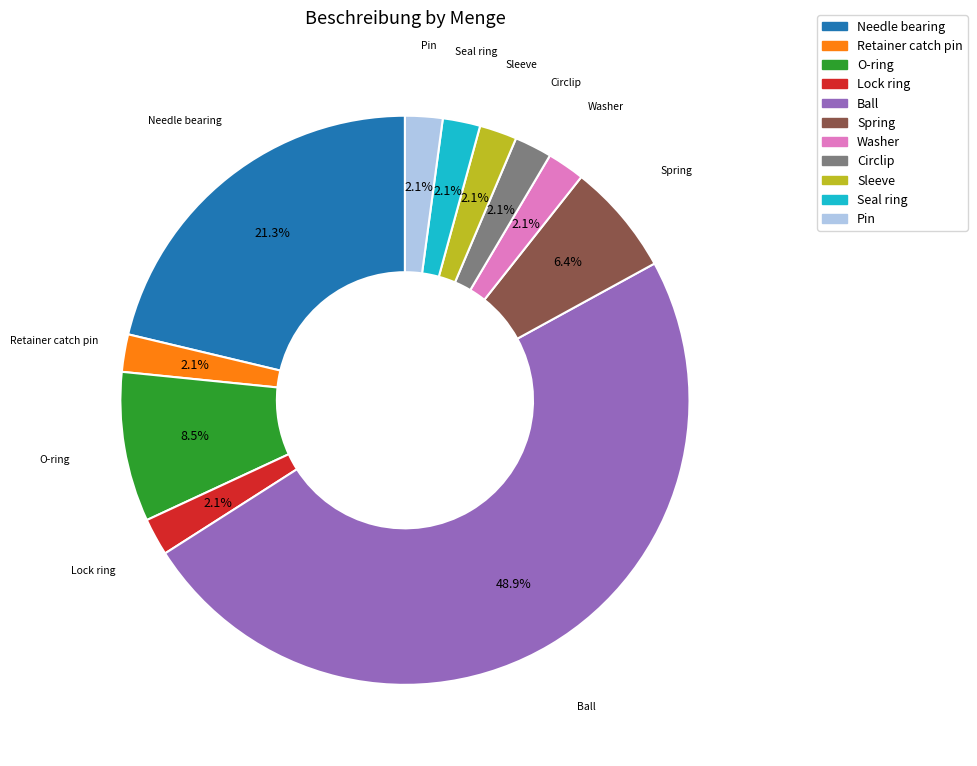

What is the ratio of the value at Sleeve to the value at Washer?

1.0